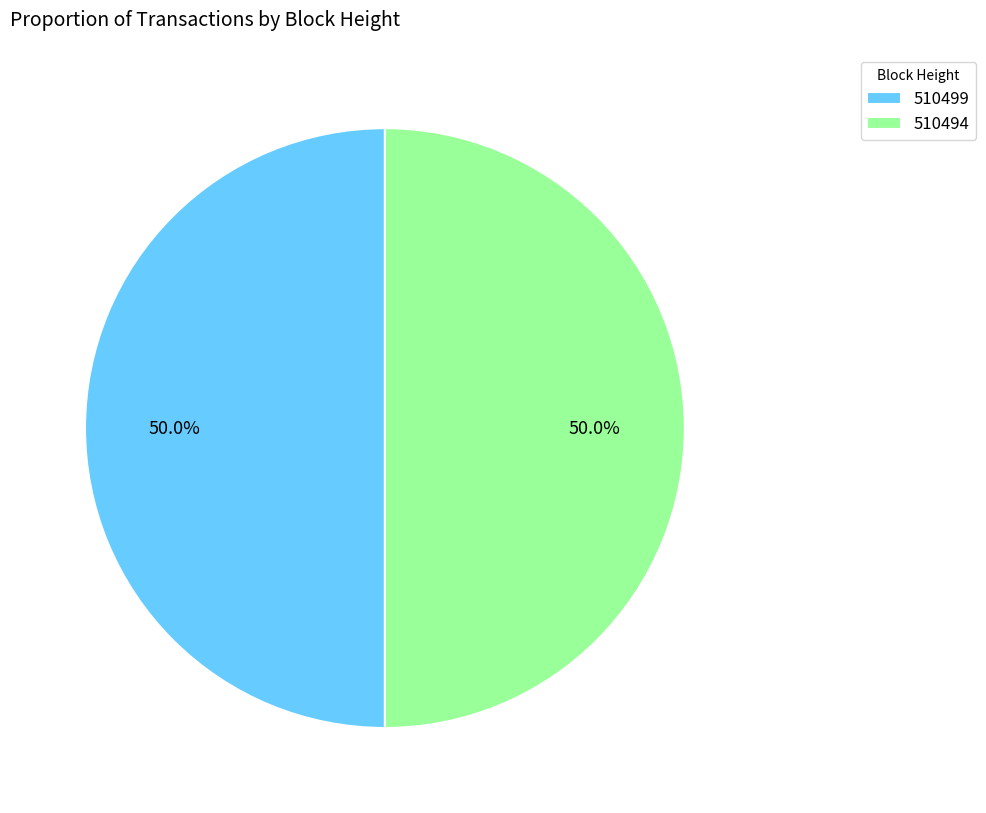

True or false: 510494 accounts for 50% of the total.

True